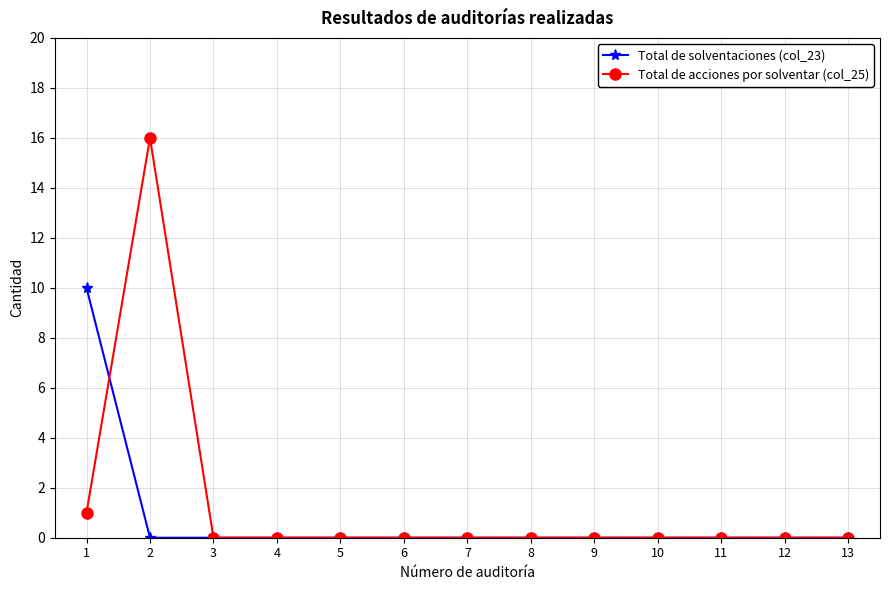

How many data points does each series have?

13